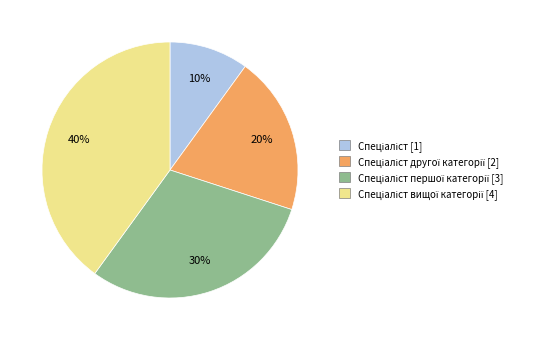

To the nearest percent, what is the difference between the largest and smallest slice percentages?

30%